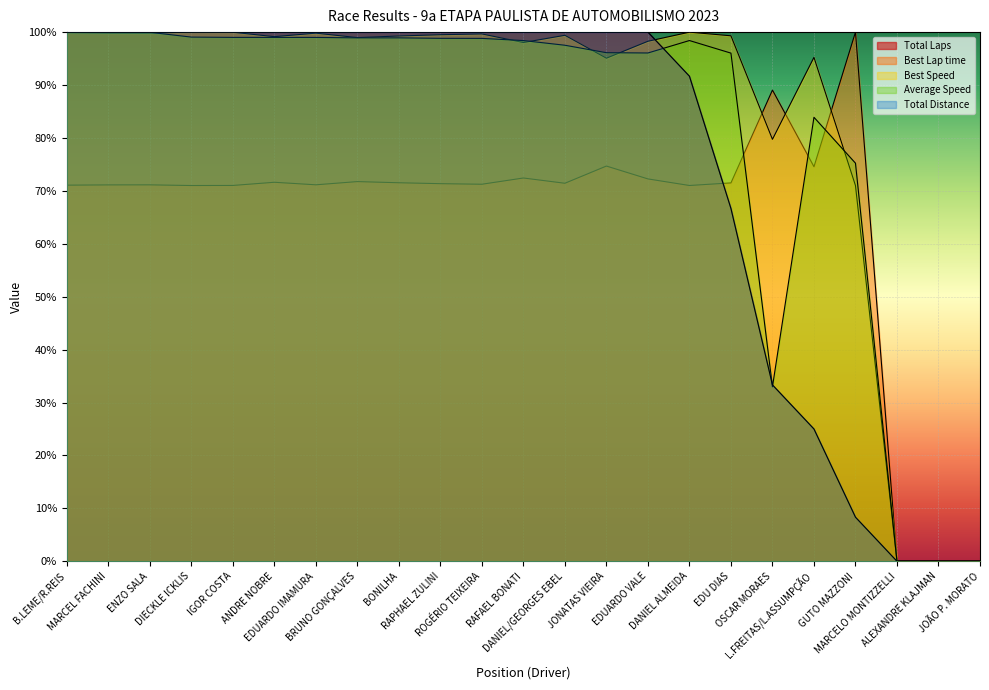

At which category is the sum across all series the highest?

B.LEME/R.REIS